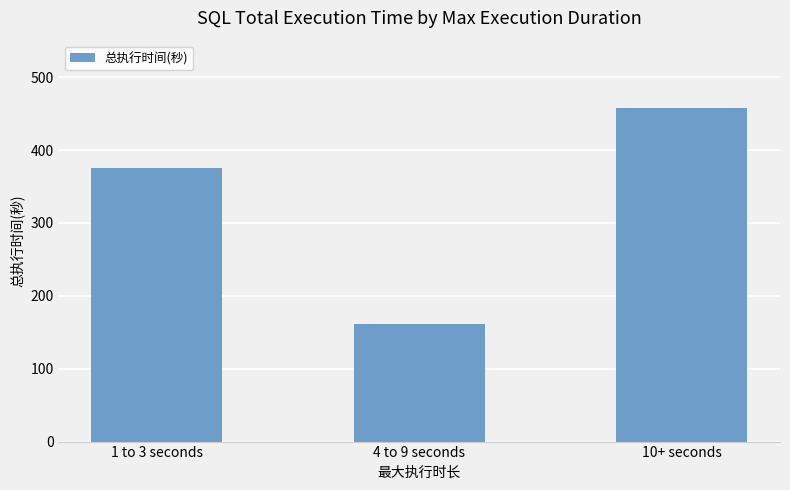

Approximately how many times larger is the value at 10+ seconds compared to 1 to 3 seconds?

1.2